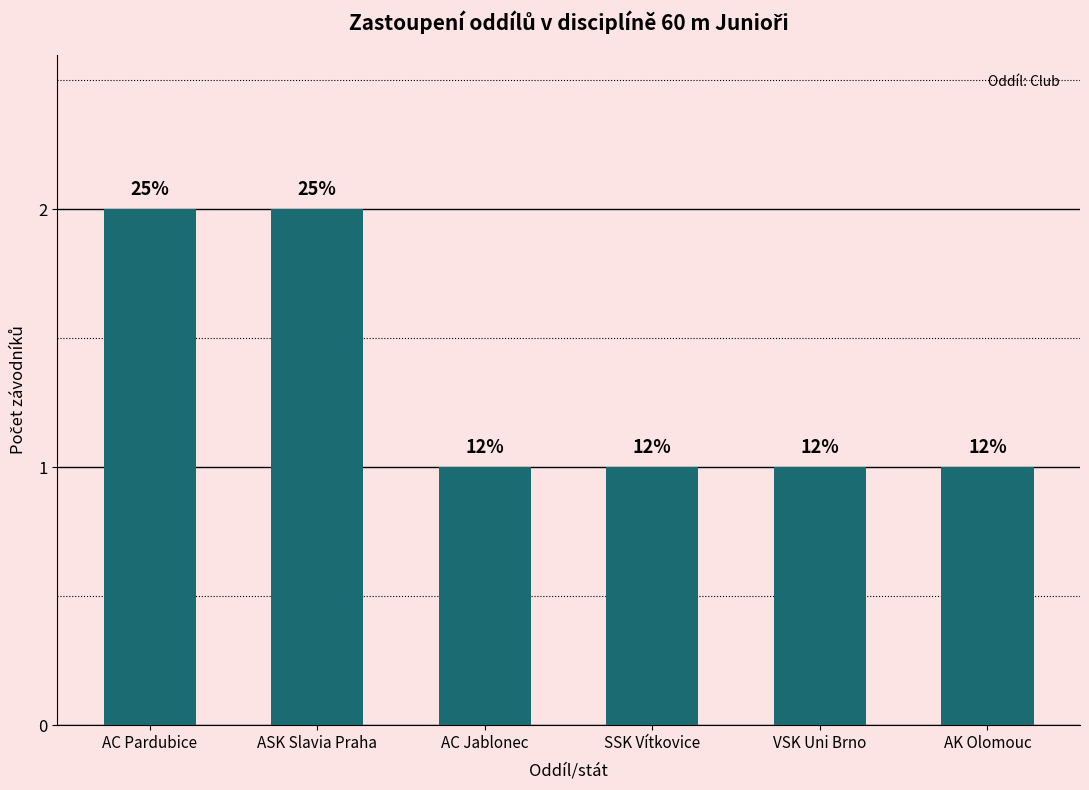

List the labels in order of value, largest first.

AC Pardubice, ASK Slavia Praha, AC Jablonec, SSK Vítkovice, VSK Uni Brno, AK Olomouc